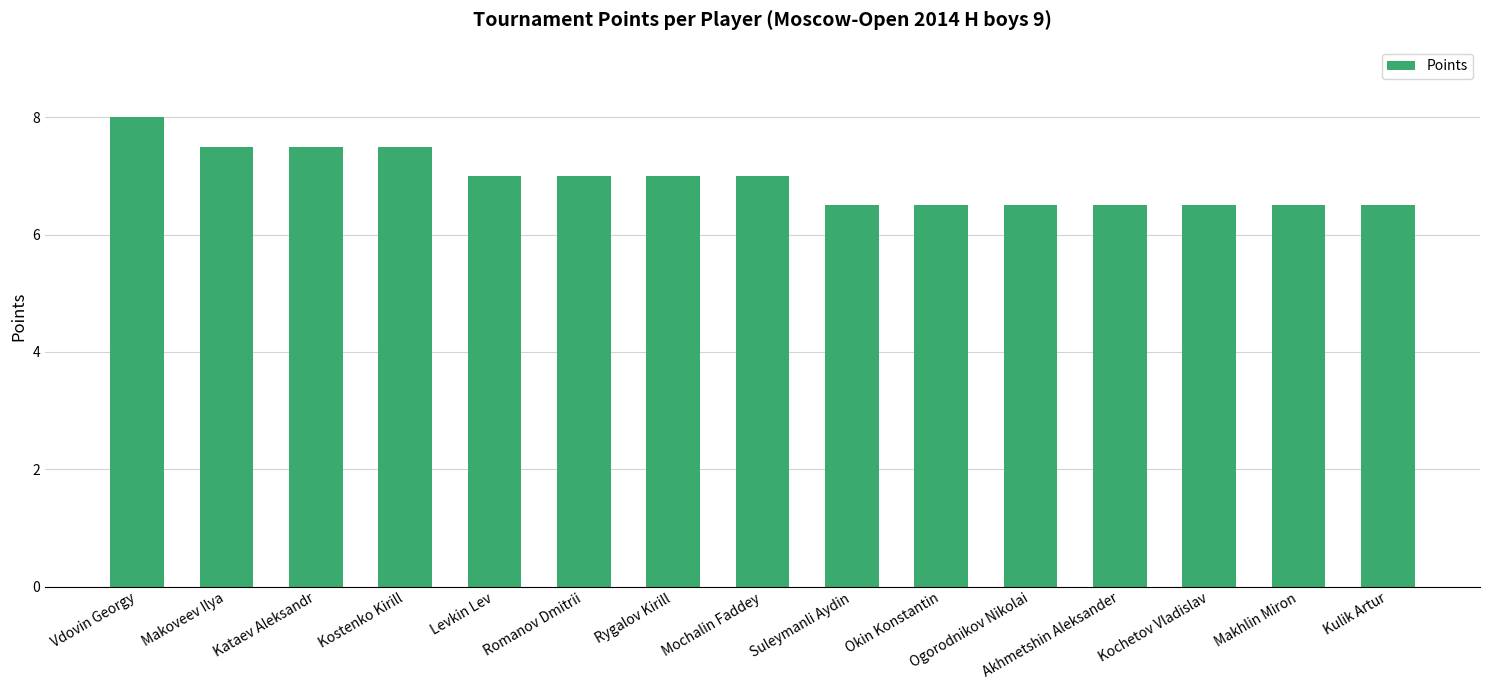

Approximately how many times larger is the value at Ogorodnikov Nikolai compared to Rygalov Kirill?

0.9